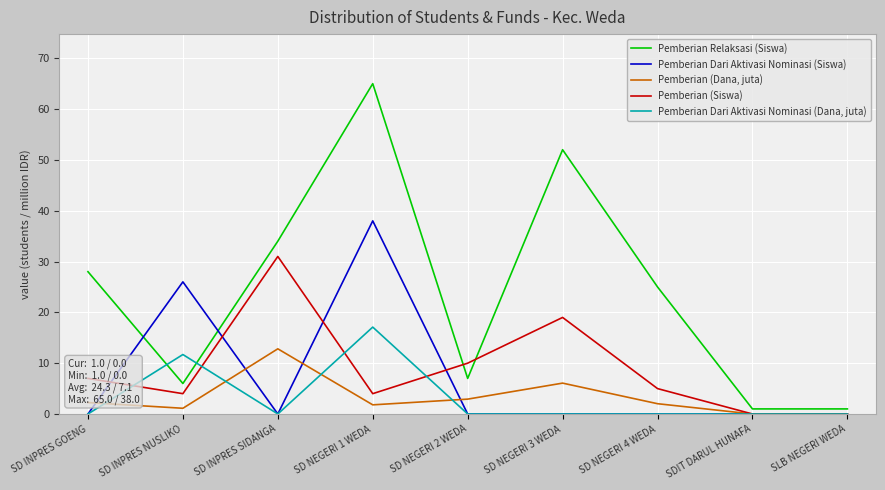

Which series changed the most between SD INPRES NUSLIKO and SD NEGERI 4 WEDA?

Pemberian Dari Aktivasi Nominasi (Siswa)